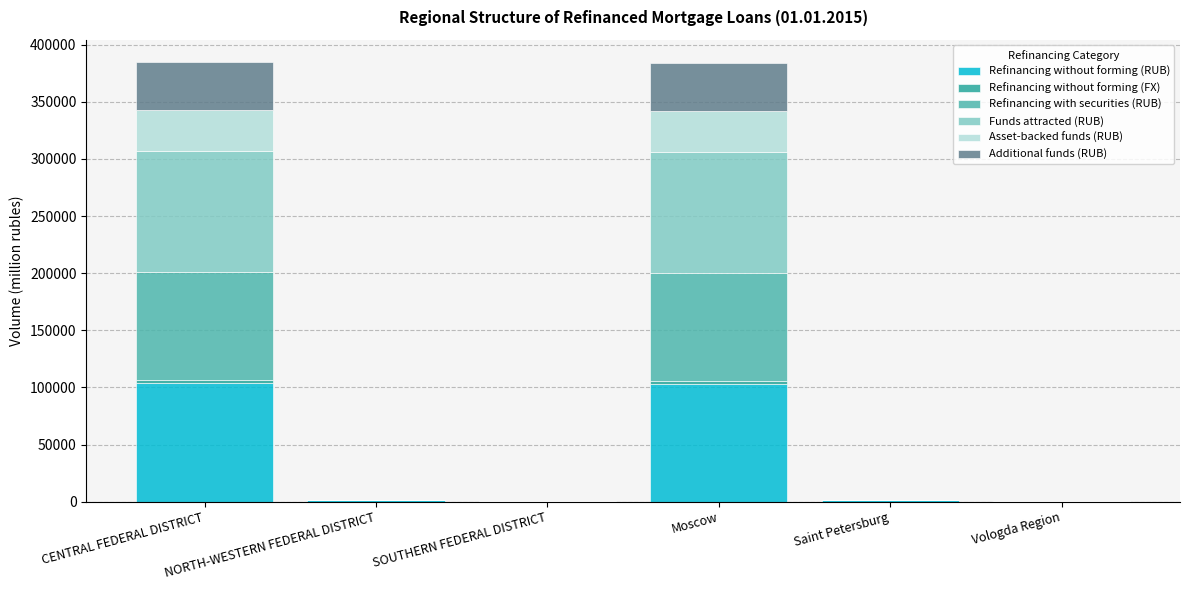

What is the maximum value for Refinancing without forming (RUB)?

104114